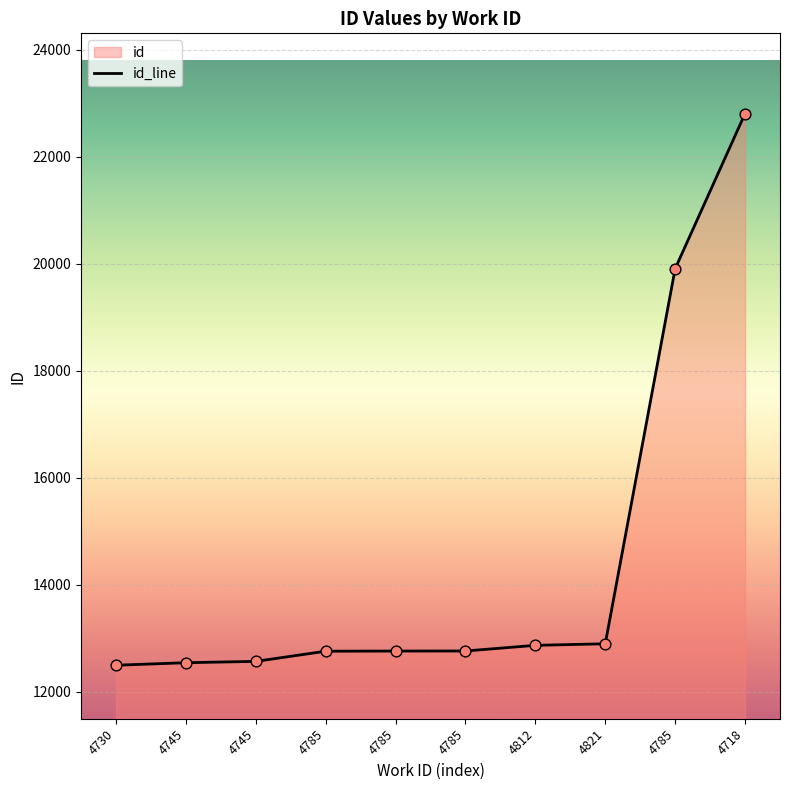

Between 4730 and 4745, which is larger?

4745